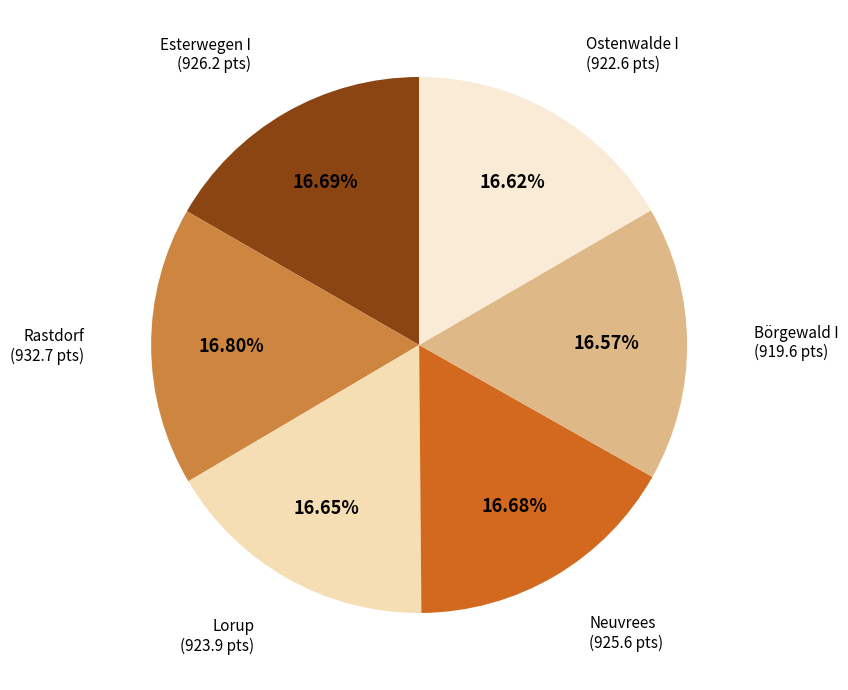

To the nearest percent, what is the average slice percentage?

17%